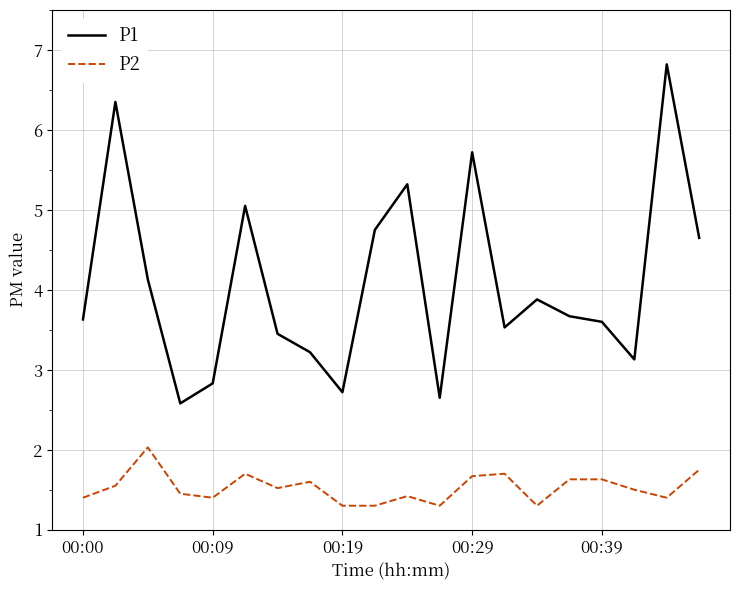

True or false: P2 and P1 cross at least once.

False